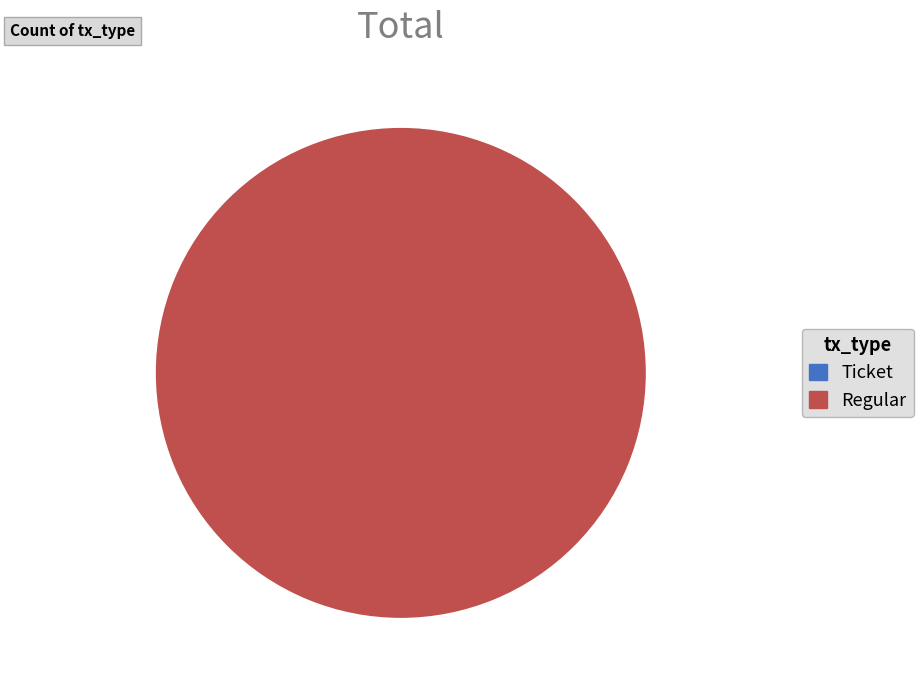

Does Ticket represent more than half of the total?

No